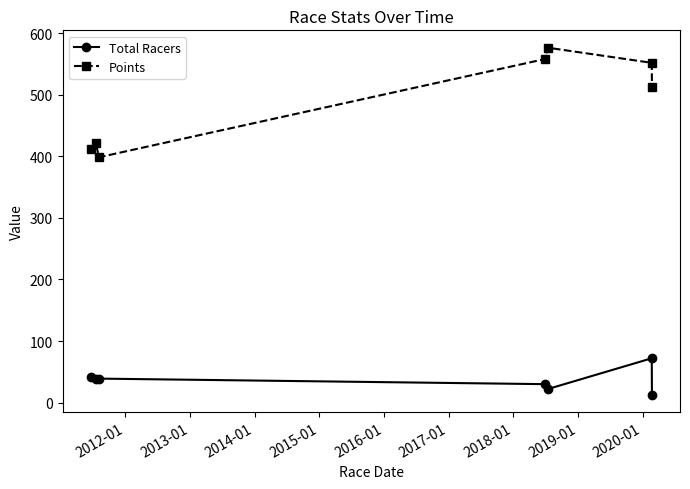

What is the smallest value displayed?

13.0